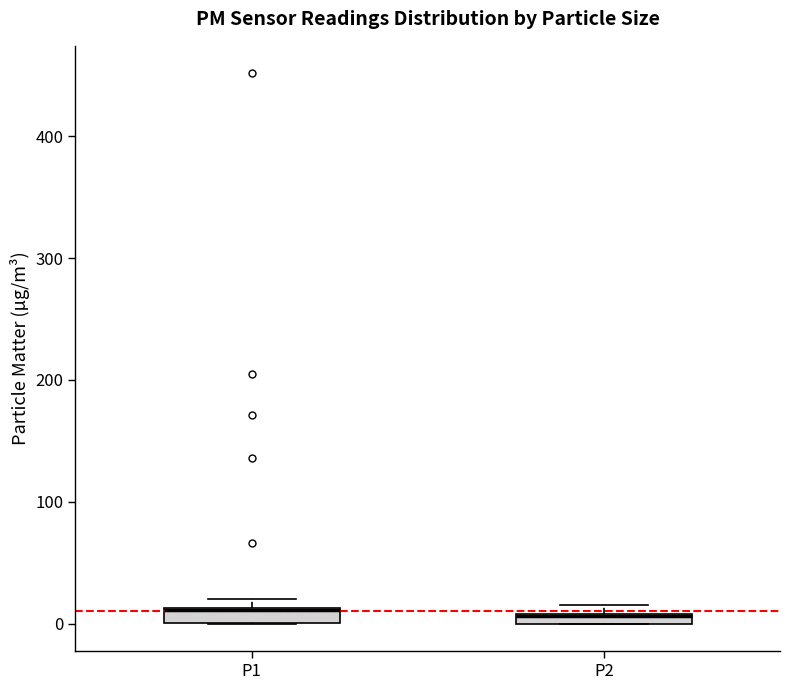

Where is the upper edge of the box for P1 on the y-axis? The values are not printed on the chart, so give them approximately, as read against the axis.

10